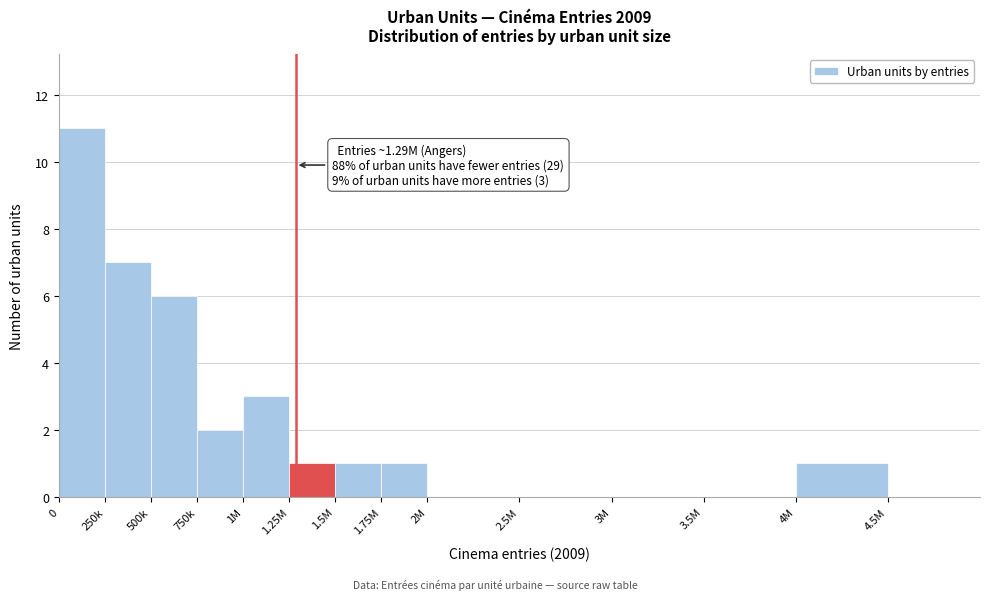

Reading right to left, extract all data points from this chart.

4.5M=0	4M=1	3.5M=0	3M=0	2.5M=0	2M=0	1.75M=1	1.5M=1	1.25M=1	1M=3	750k=2	500k=6	250k=7	0=11